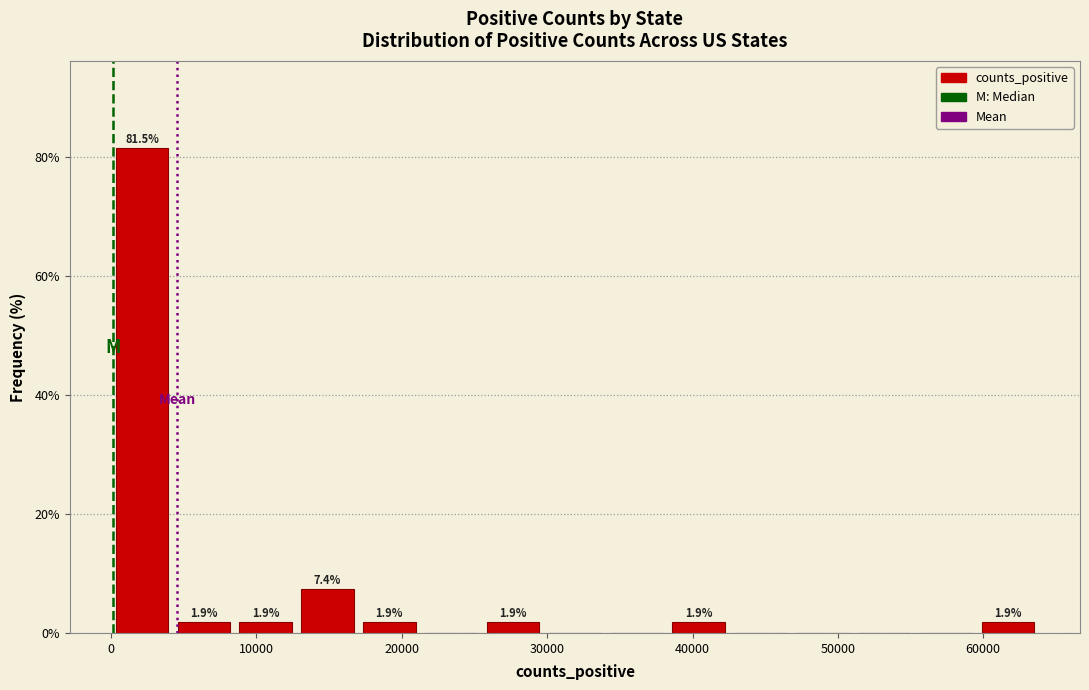

Which range on the x-axis has the tallest bar?

0 to 4000